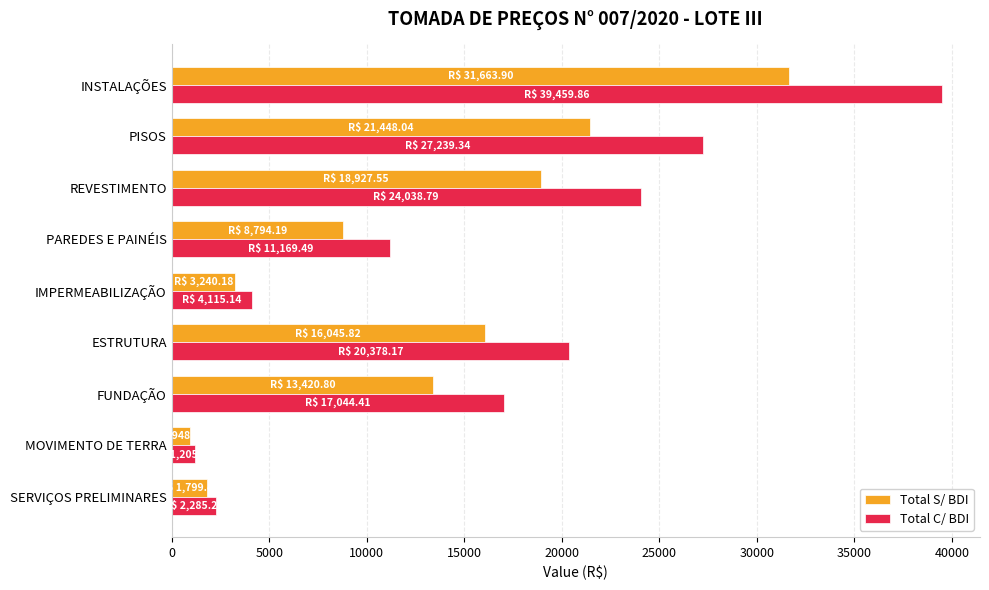

What is the difference between the second highest and second lowest values in the Total C/ BDI series?

24954.1